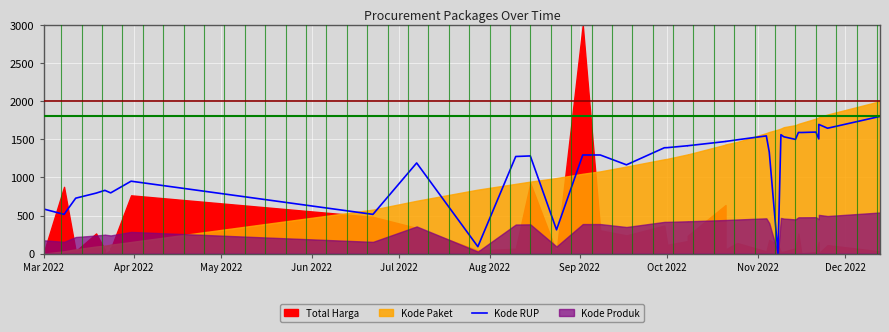

What is the sum of all values?

45605.7